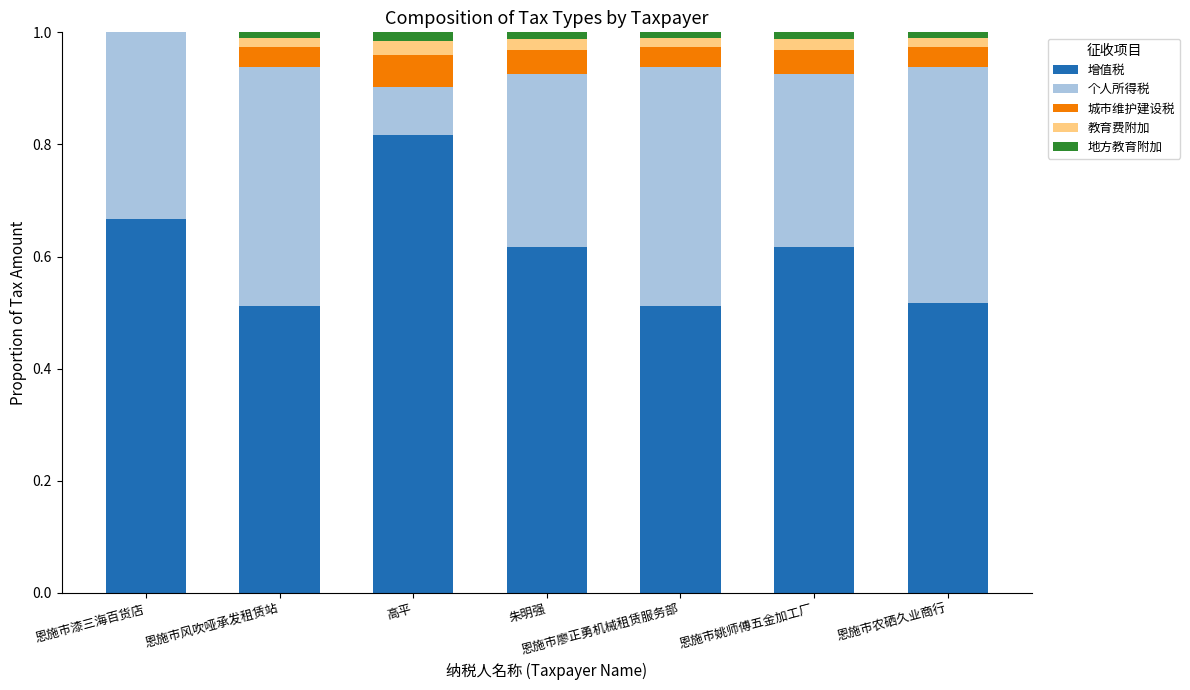

At which label does 增值税 reach its peak?

高平